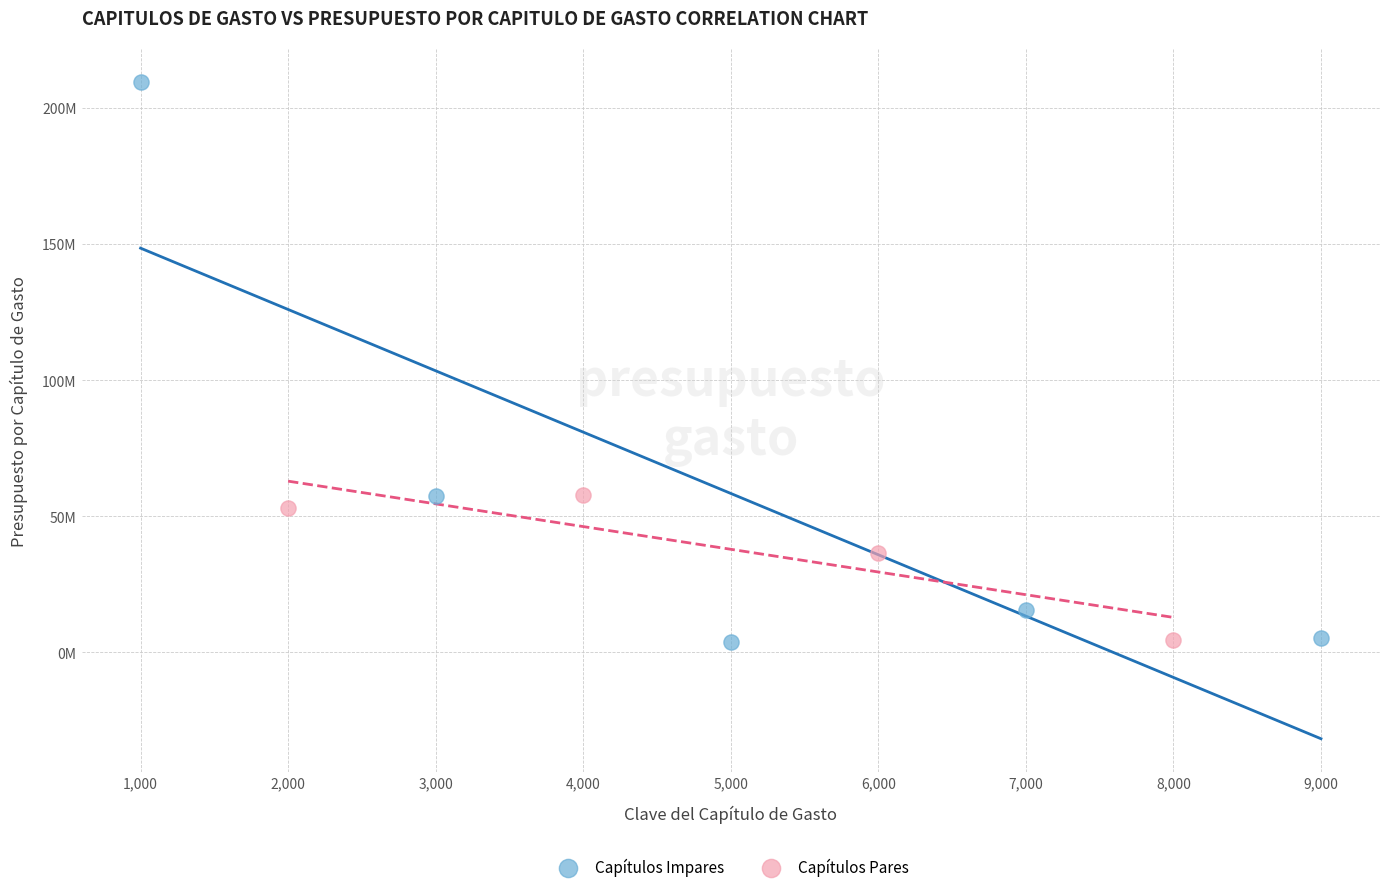

What are all the series names shown in the legend?

Capítulos Impares, Capítulos Pares